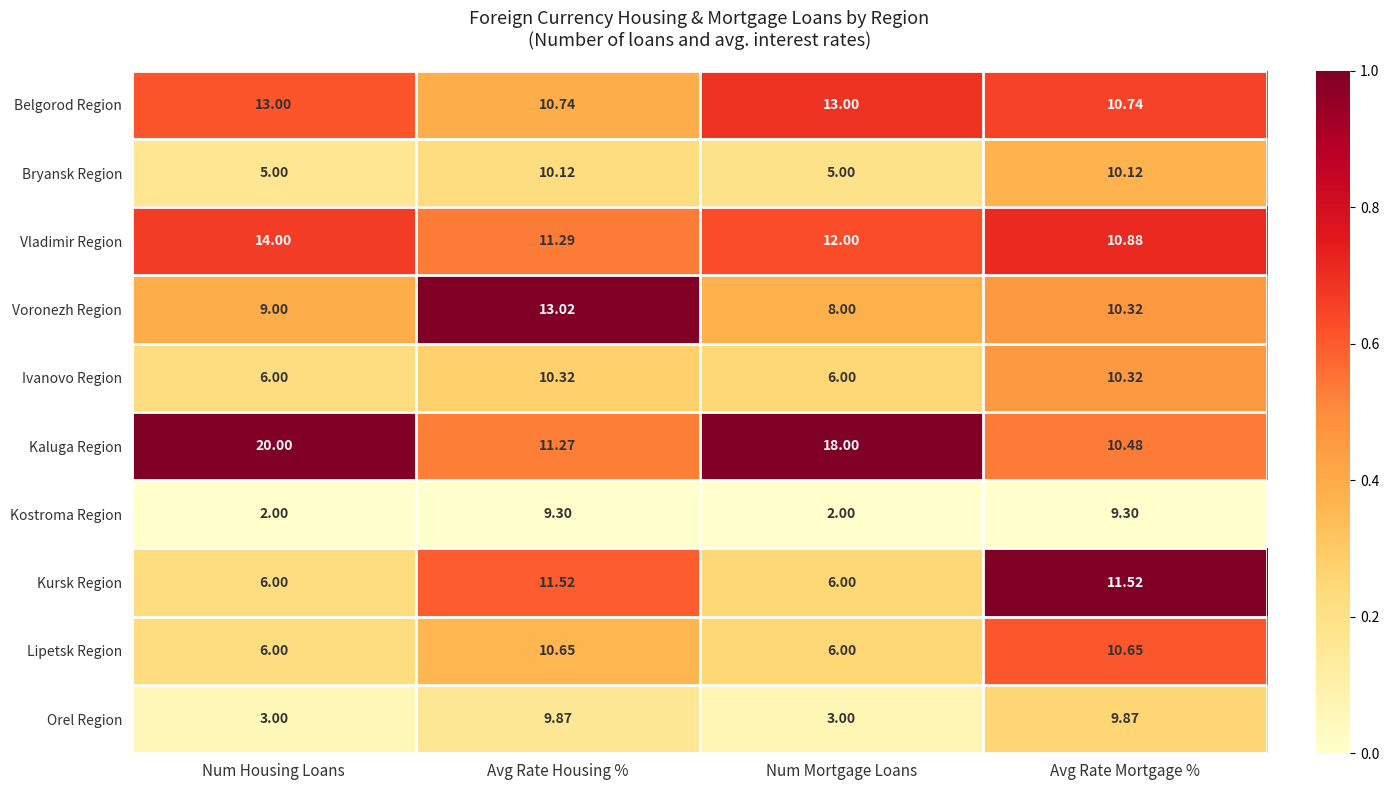

At which label does Voronezh Region reach its peak?

Avg Rate Housing %